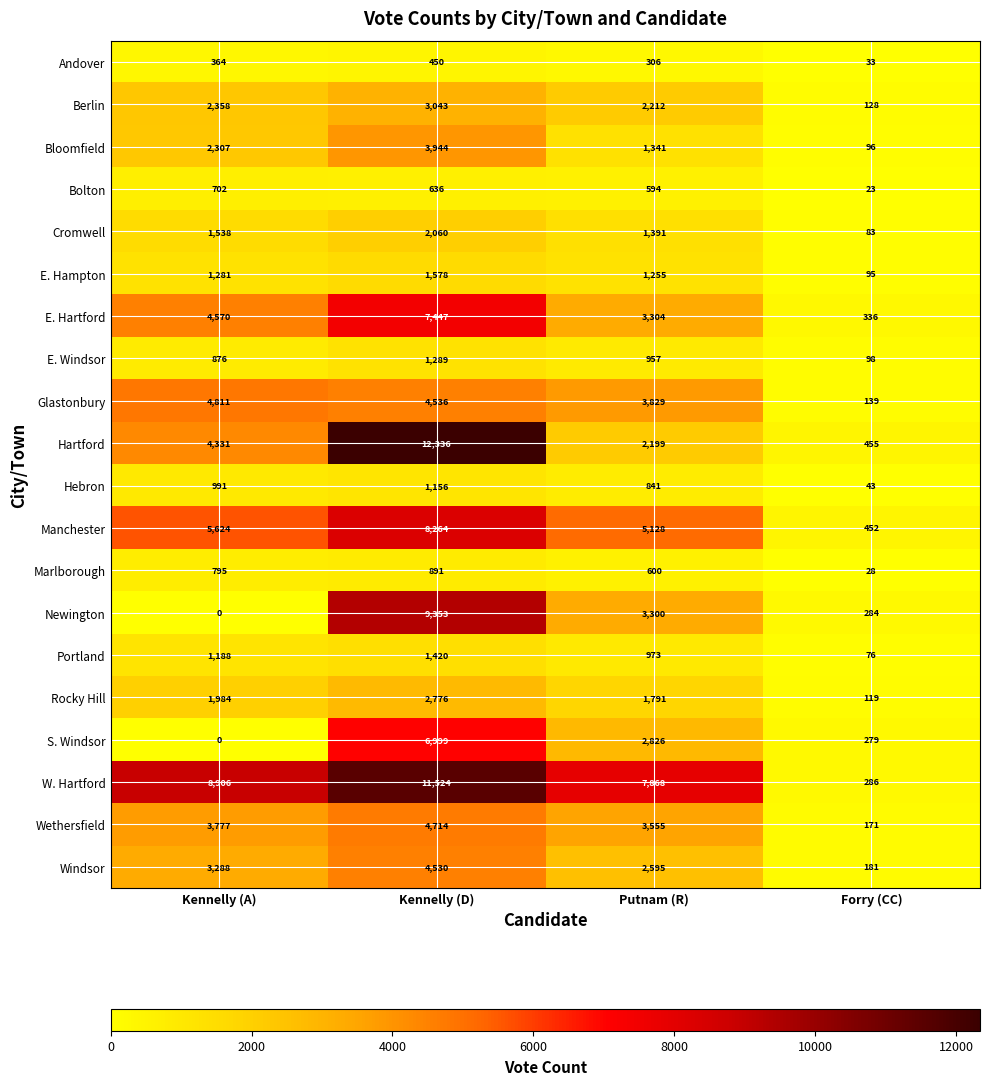

Between Kennelly (A) and Putnam (R), which series saw the biggest shift?

Newington